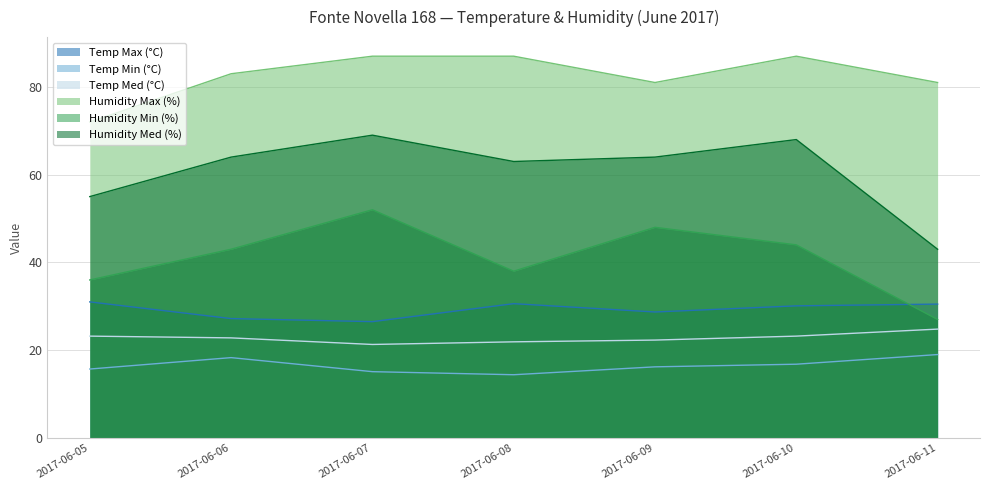

What is the minimum value shown in the chart?

14.4